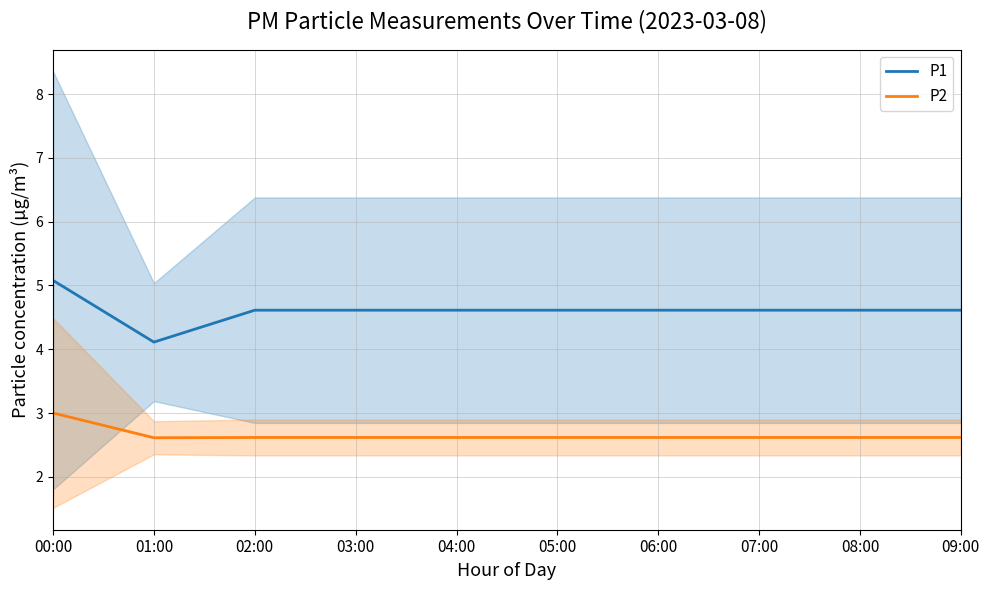

Count the number of data series in this chart.

2